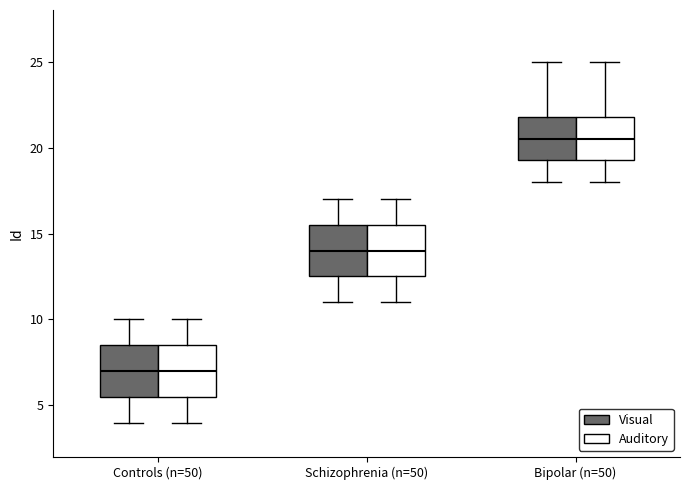

Reading left to right, transcribe this box plot: for each box, give where its median line is, the range the box spans, and where its two whiskers end, as read against the y-axis. The values are not printed on the chart, so give them approximately, as read against the axis.

Controls (n=50) (Visual): median 7.0, box 5.5 to 8.5, whiskers 4.0 to 10.0
Controls (n=50) (Auditory): median 7.0, box 5.5 to 8.5, whiskers 4.0 to 10.0
Schizophrenia (n=50) (Visual): median 14.0, box 12.5 to 15.5, whiskers 11.0 to 17.0
Schizophrenia (n=50) (Auditory): median 14.0, box 12.5 to 15.5, whiskers 11.0 to 17.0
Bipolar (n=50) (Visual): median 20.5, box 19.5 to 22.0, whiskers 18.0 to 25.0
Bipolar (n=50) (Auditory): median 20.5, box 19.5 to 22.0, whiskers 18.0 to 25.0